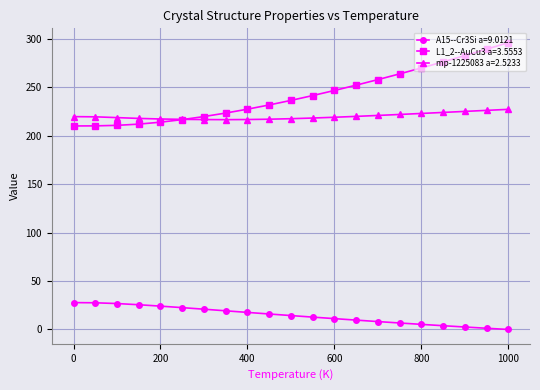

Which series has the widest spread of values?

L1_2--AuCu3 a=3.5553